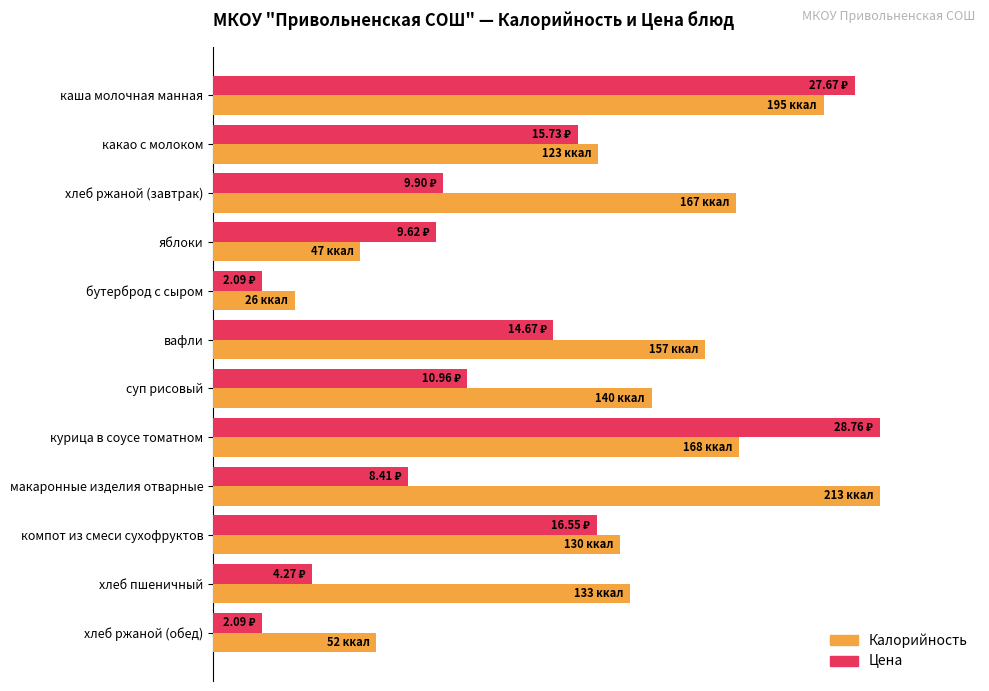

What are all the series names shown in the legend?

Калорийность, Цена